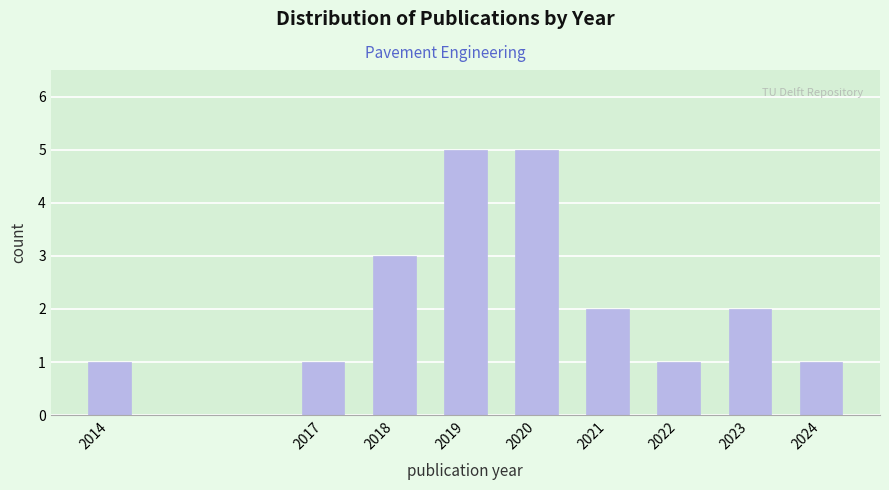

Reading right to left, what are all the values shown in this chart?

2024=1	2023=2	2022=1	2021=2	2020=5	2019=5	2018=3	2017=1	2014=1